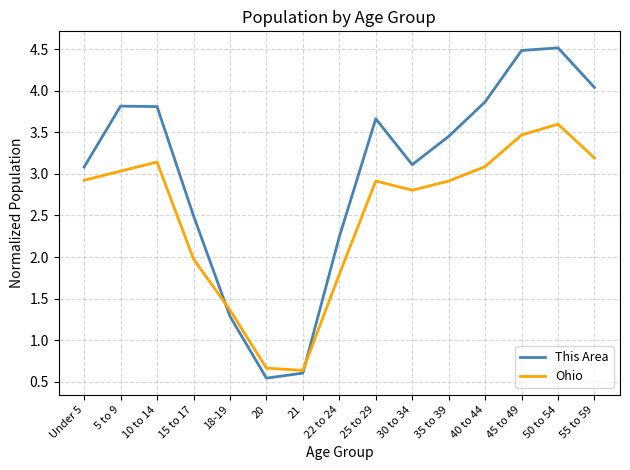

What is the average value of the This Area series?

3.0